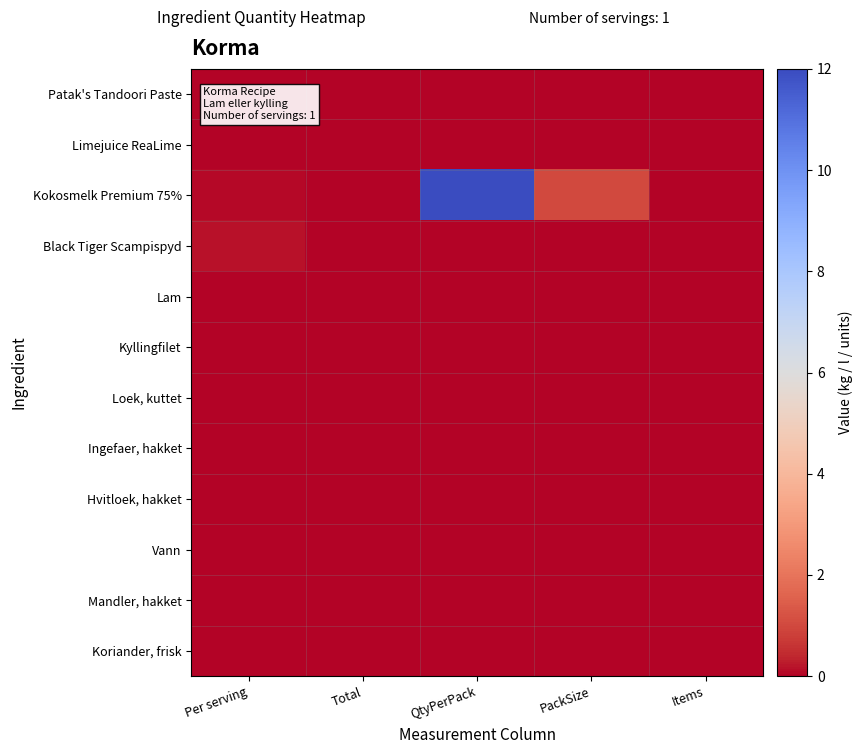

Which series has the largest total across all categories?

Kokosmelk Premium 75%